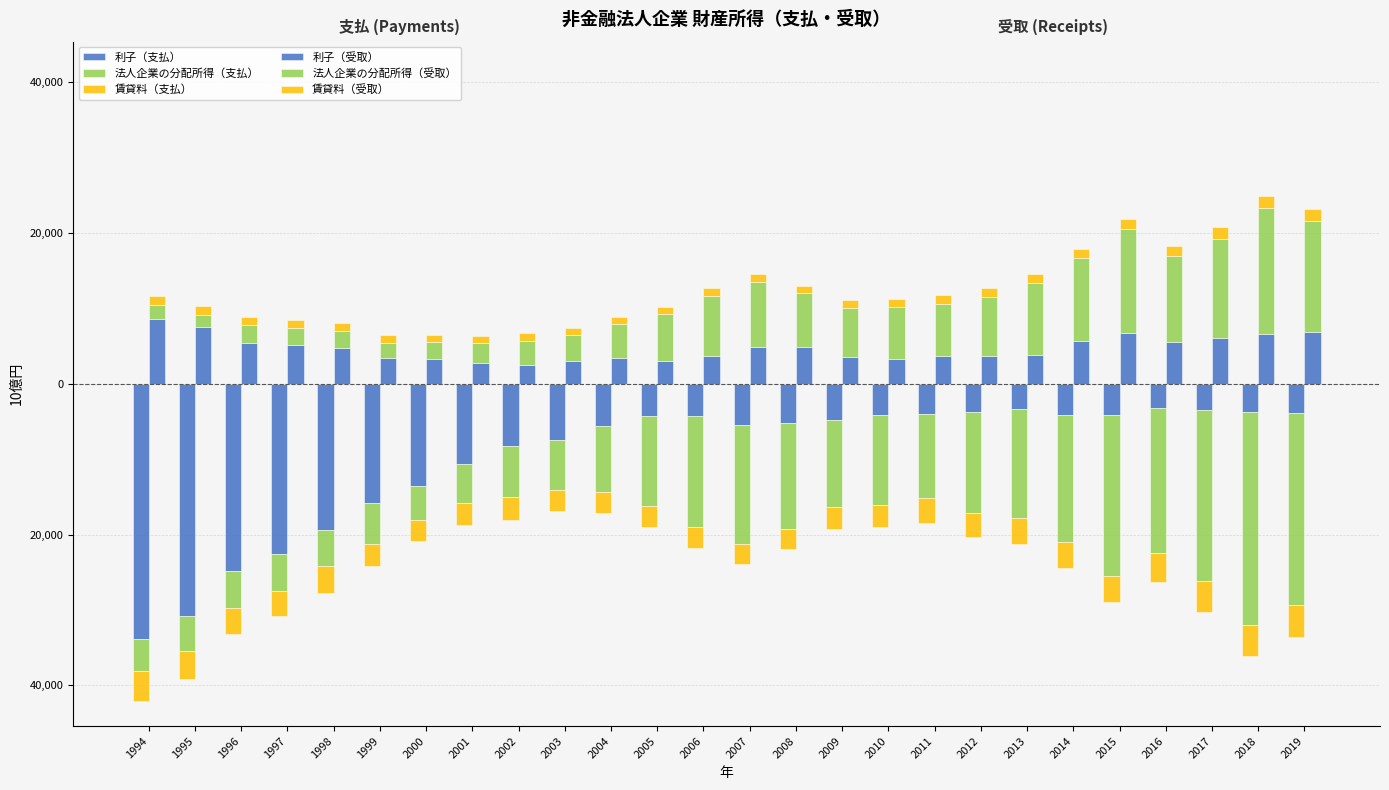

At which label is 賃貸料（受取） closest to 1290?

2015